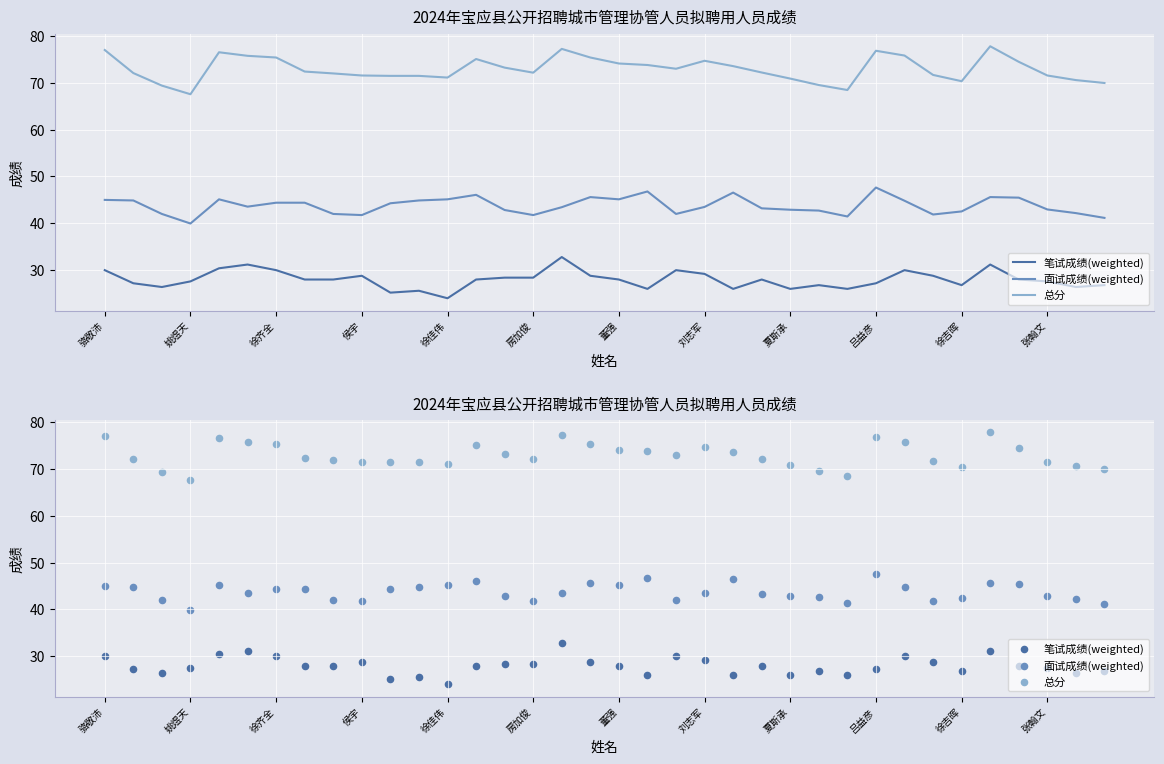

Which series has the largest total across all categories?

总分